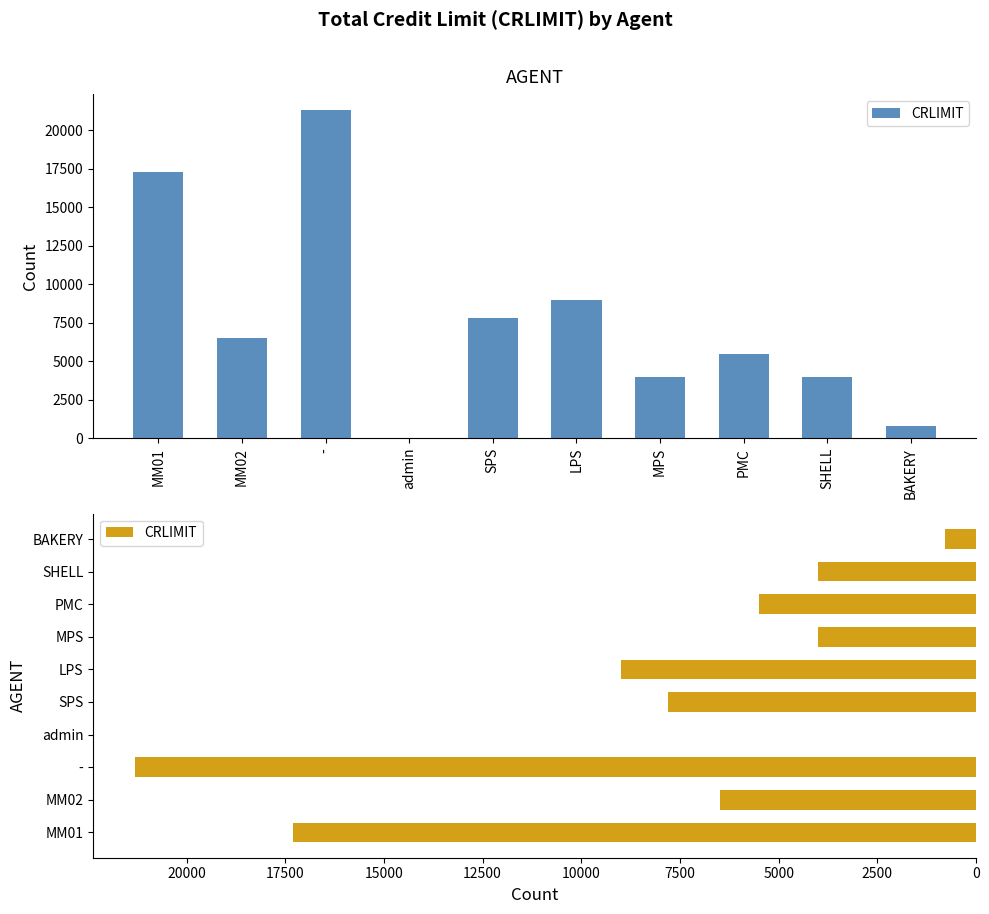

Reading left to right, extract all data points from this chart.

MM01=17300	MM02=6500	-=21300	admin=0	SPS=7800	LPS=9000	MPS=4000	PMC=5500	SHELL=4000	BAKERY=800